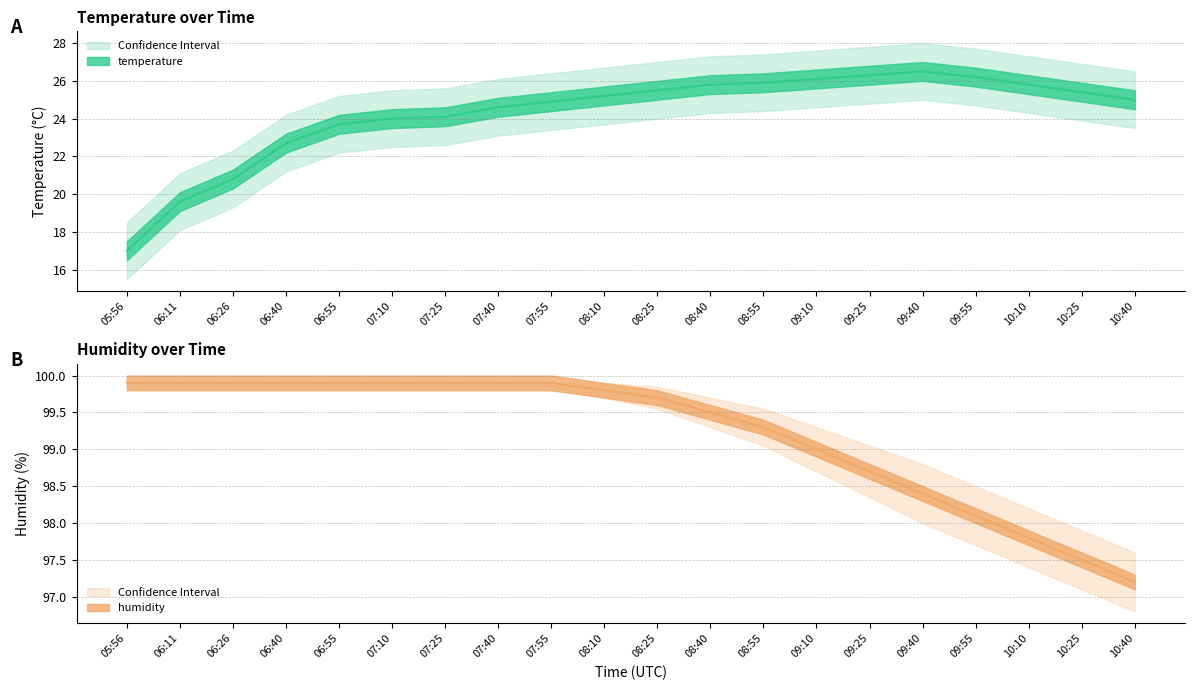

At which label does humidity_lower reach its peak?

05:56